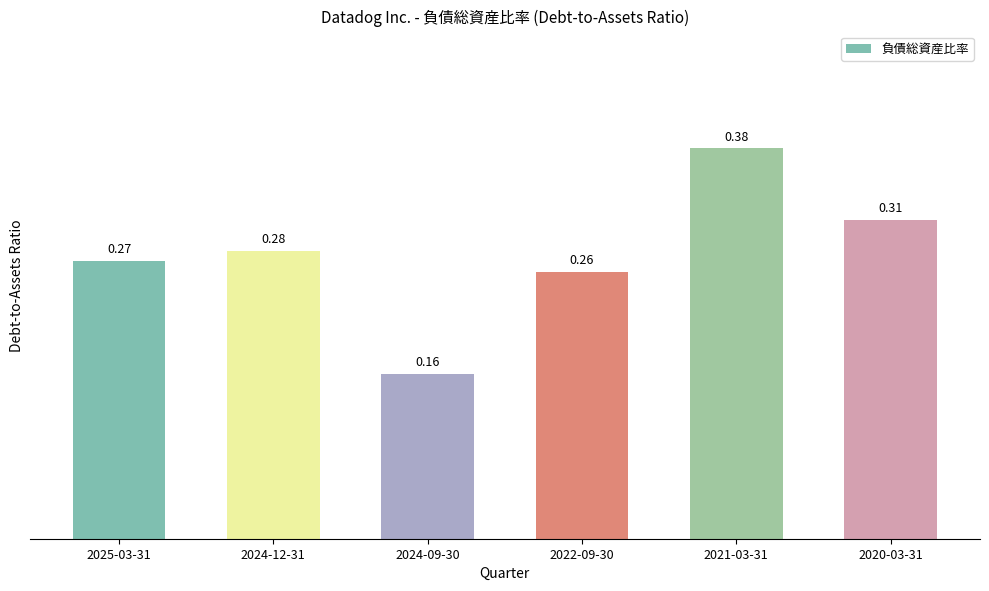

How many bars are there in total?

6